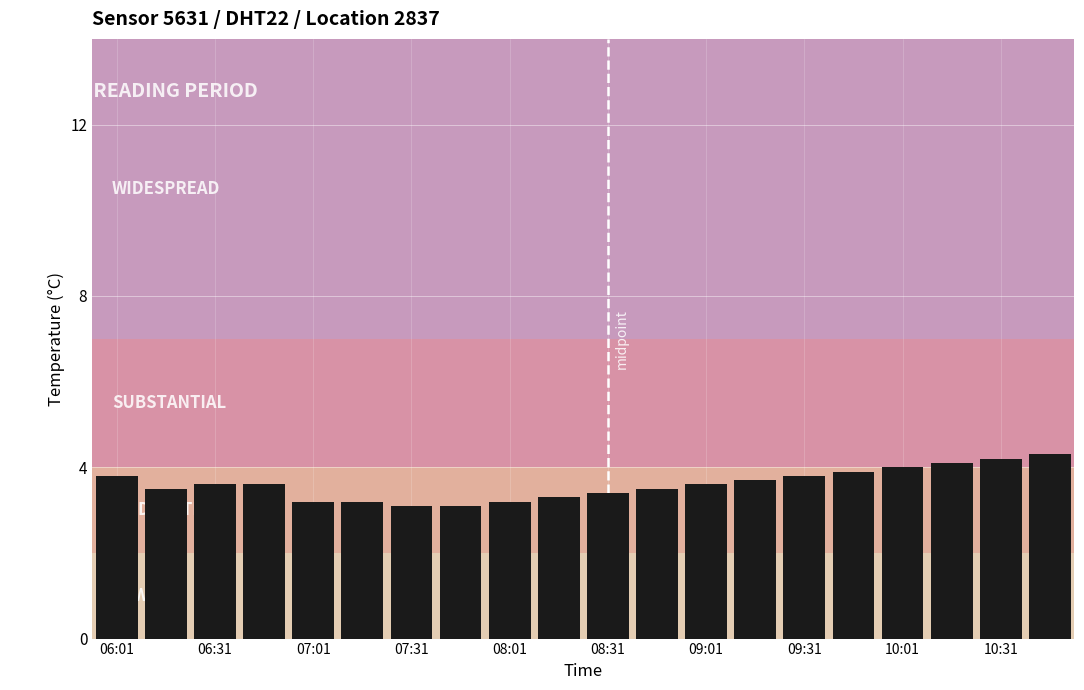

What is the maximum value shown in the chart?

4.3